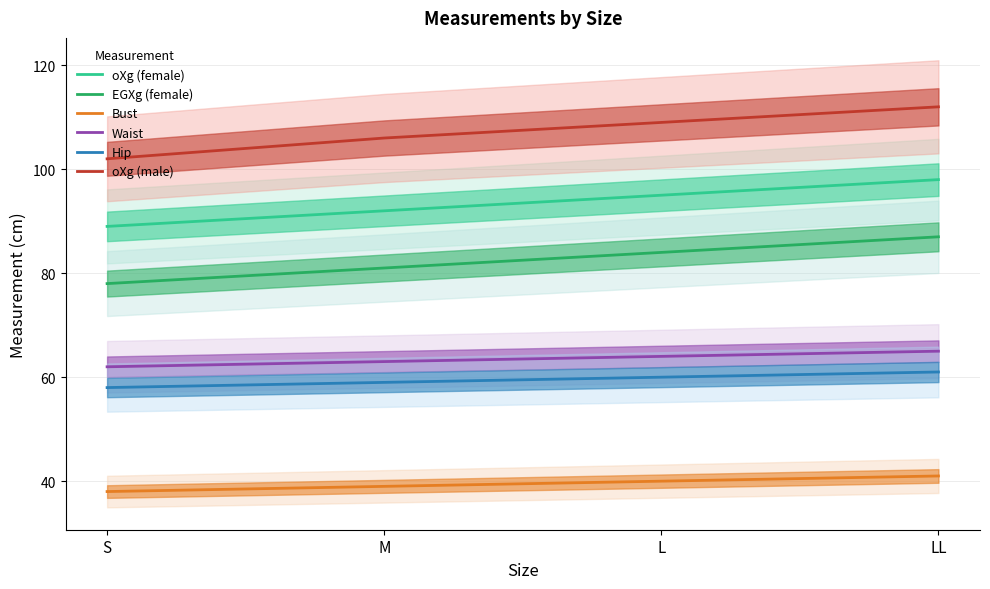

Read the Bust value at L.

40